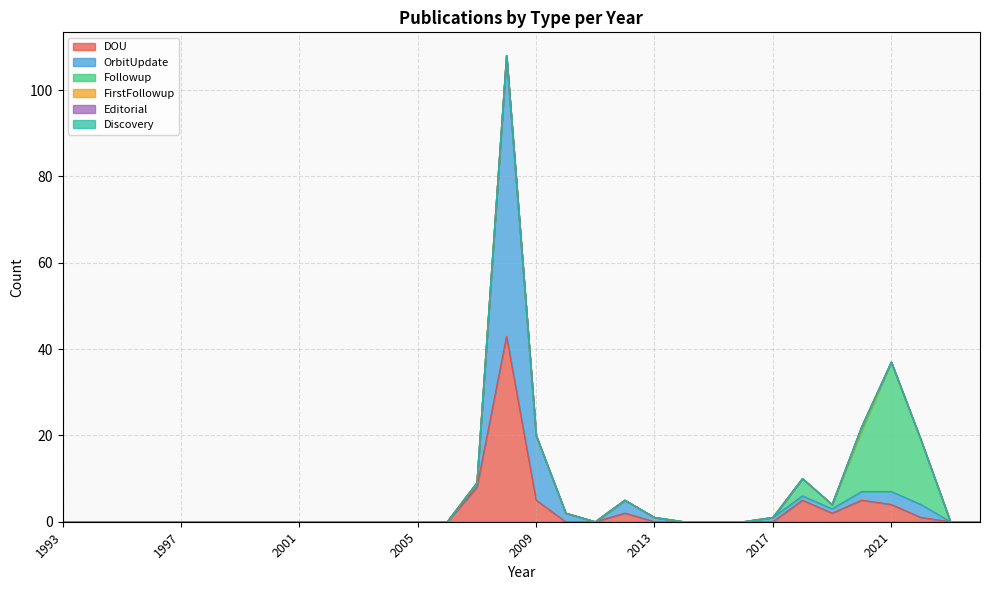

Which series has the widest spread of values?

OrbitUpdate